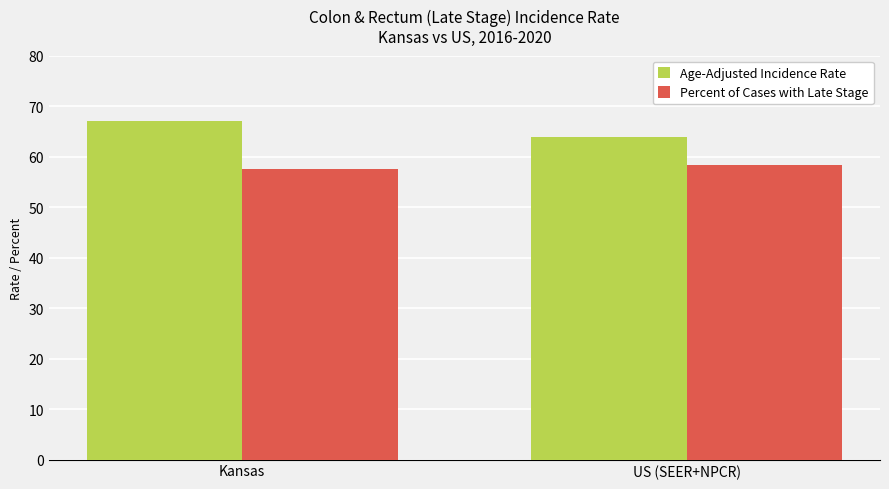

What is the label of the 2nd bar from the right?

Kansas